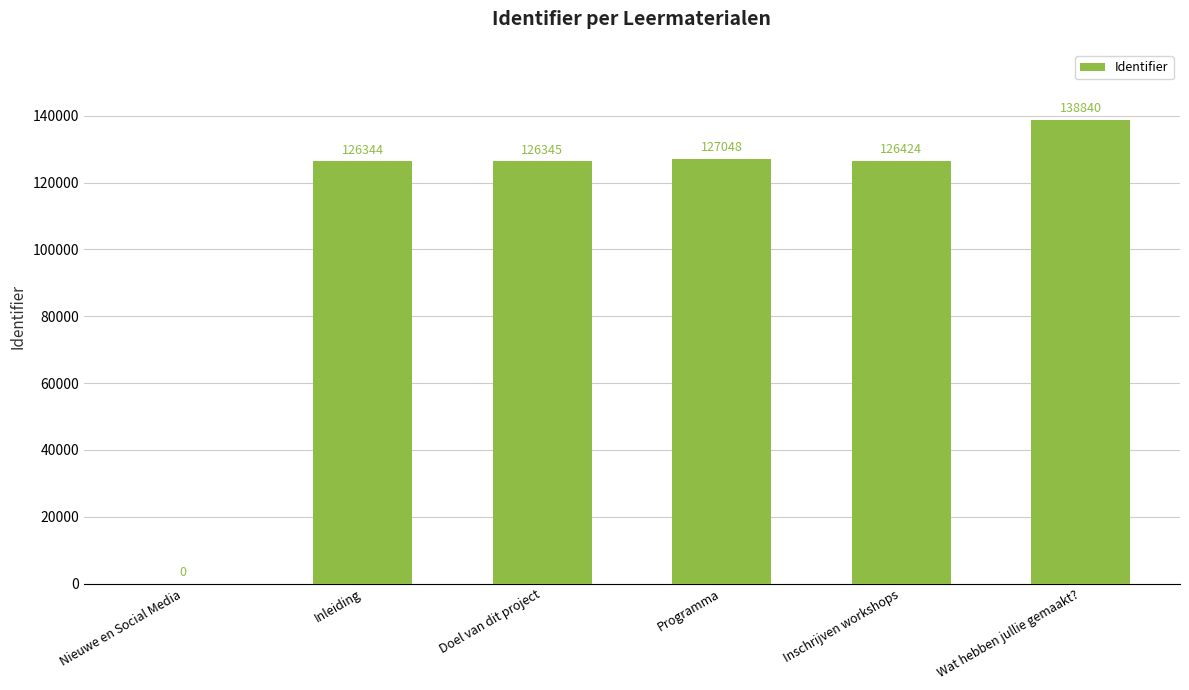

What is the change in value from Doel van dit project to Programma?

+703